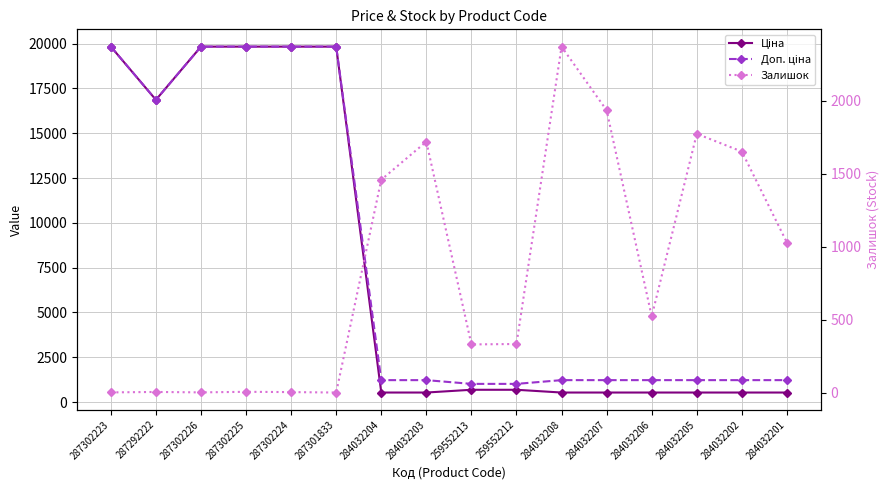

At which label does Доп. ціна reach its peak?

287302223